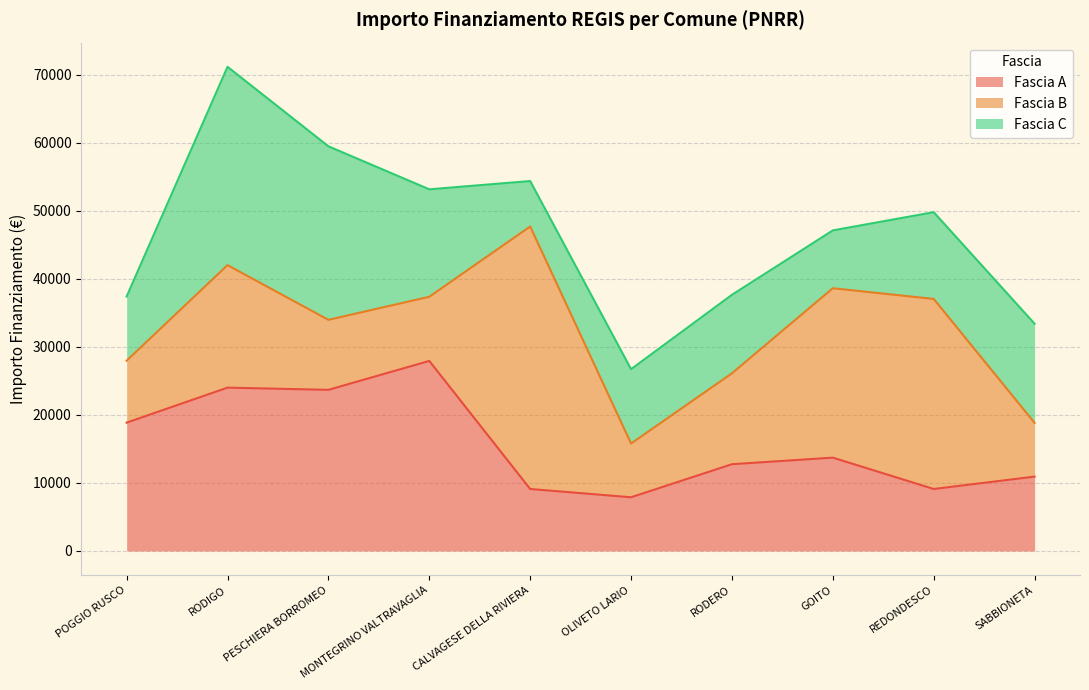

What is the value of the Fascia B point at the 10th from the left?

7891